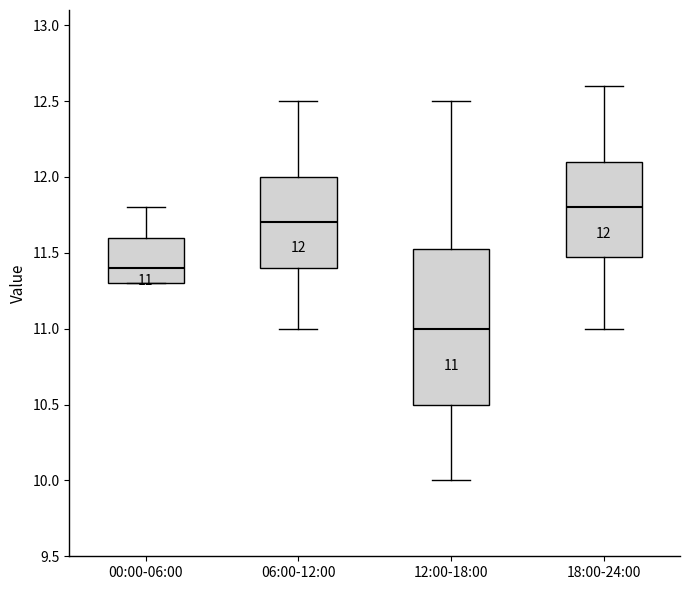

Which box is the tallest, from its lower edge to its upper edge?

12:00-18:00